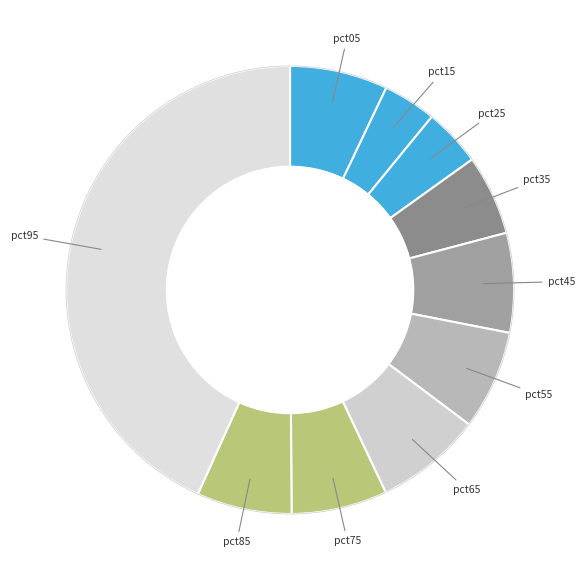

Rank the categories by value from highest to lowest.

pct95, pct65, pct45, pct55, pct05, pct75, pct85, pct35, pct25, pct15